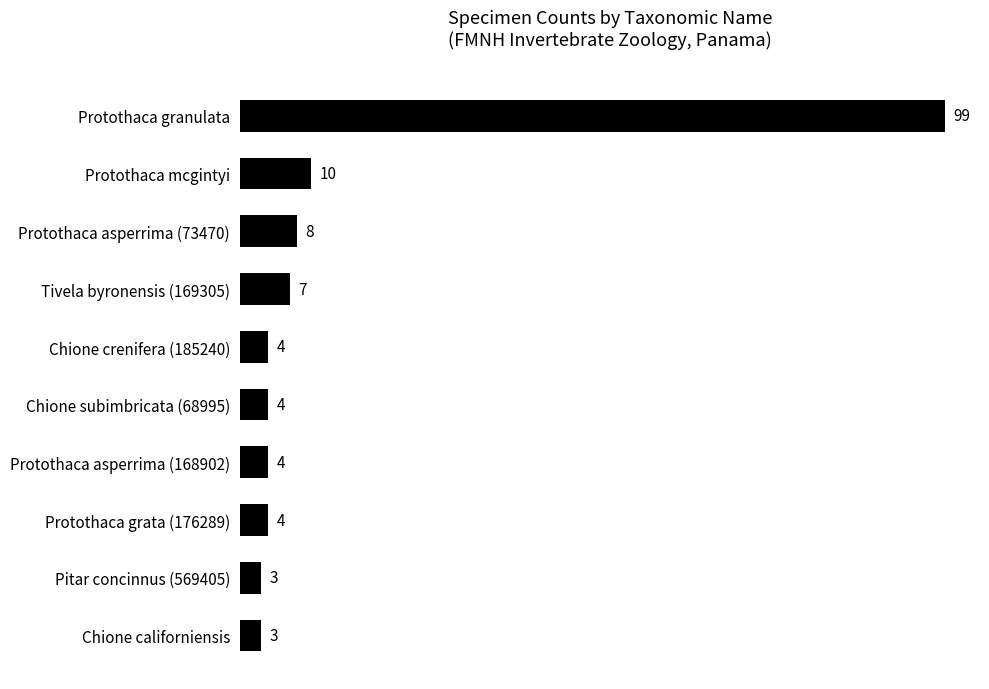

Is it true that the value at Protothaca mcgintyi is 5?

False